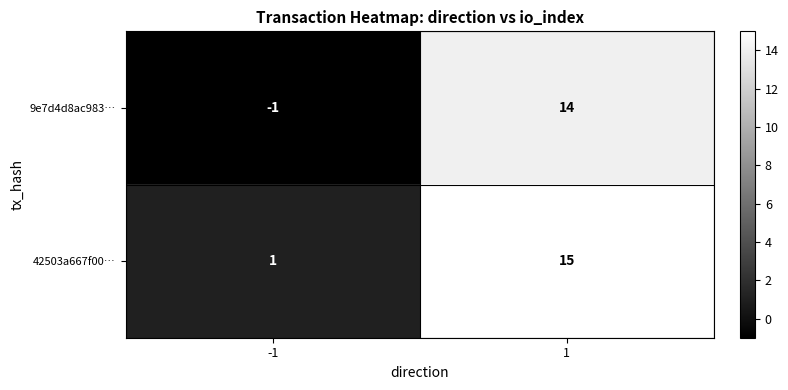

What is the difference between the highest and lowest values at 1?

1